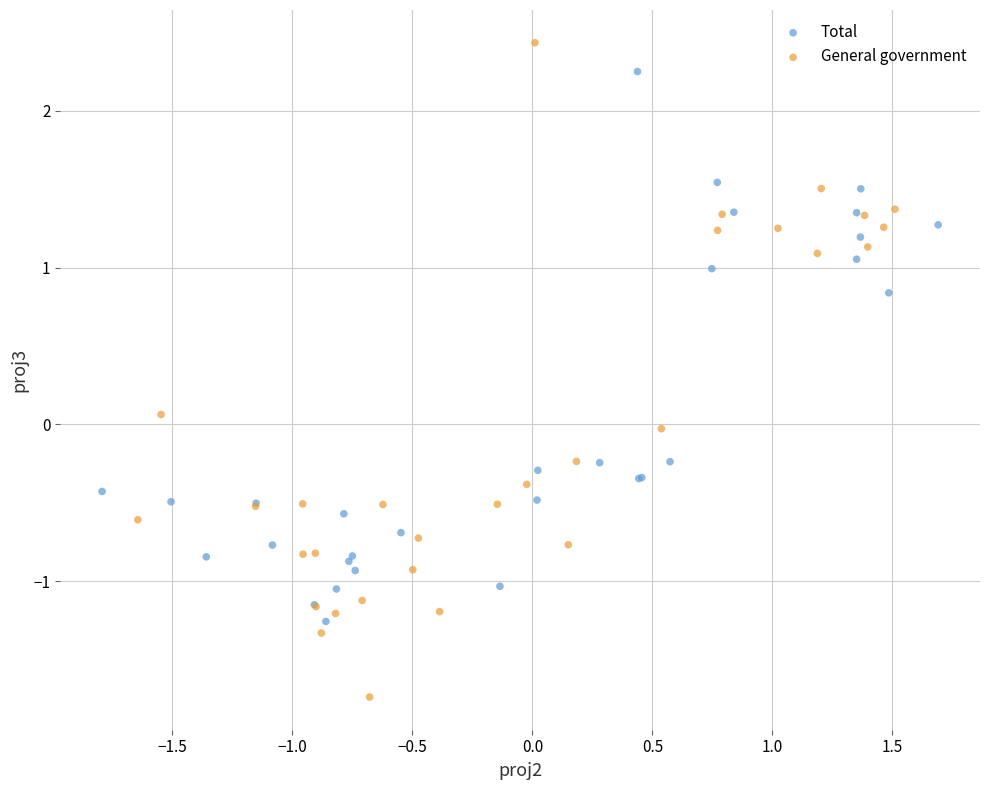

Which series has the largest Y range (max minus min)?

General government